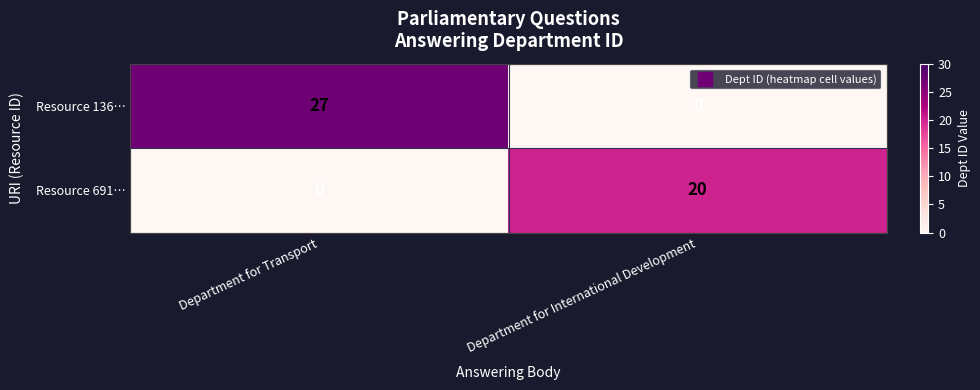

Reading right to left, list all the values displayed in this chart.

Resource 136…: 0	27
Resource 691…: 20	0